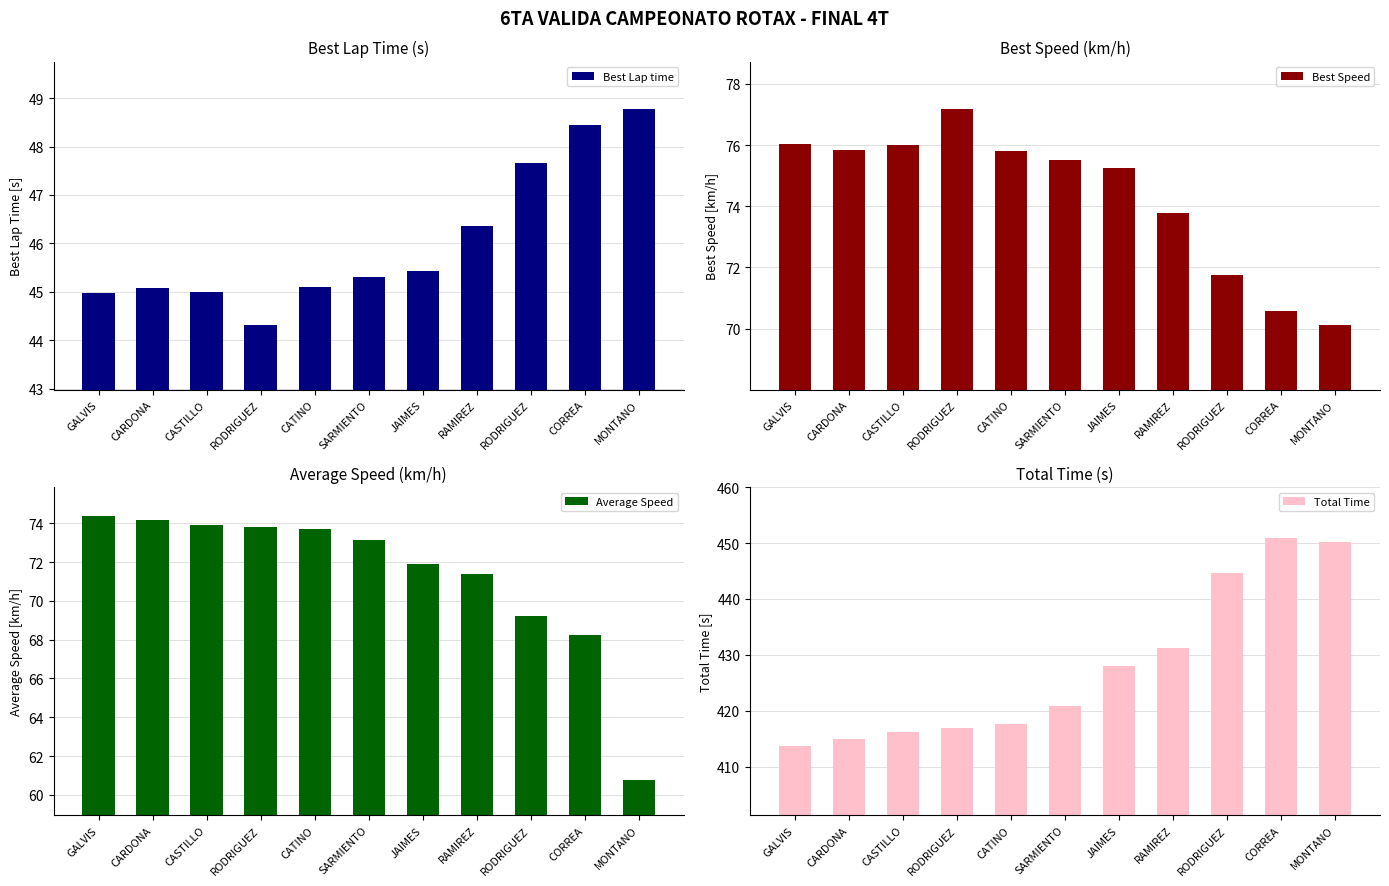

What is the maximum value shown in the chart?

451.0